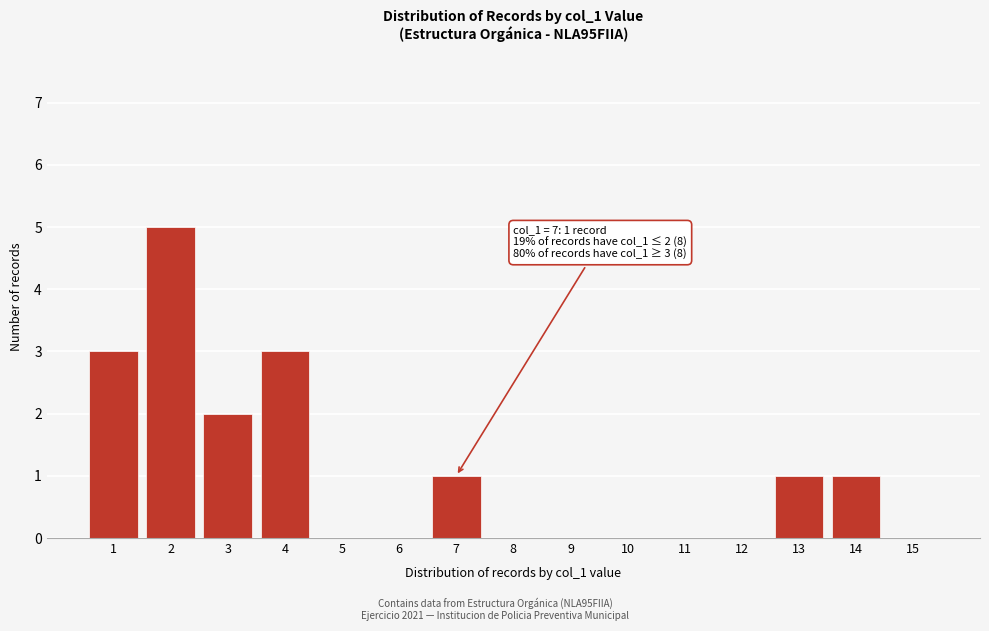

Reading left to right, transcribe all the data shown in this chart.

1=3	2=5	3=2	4=3	5=0	6=0	7=1	8=0	9=0	10=0	11=0	12=0	13=1	14=1	15=0